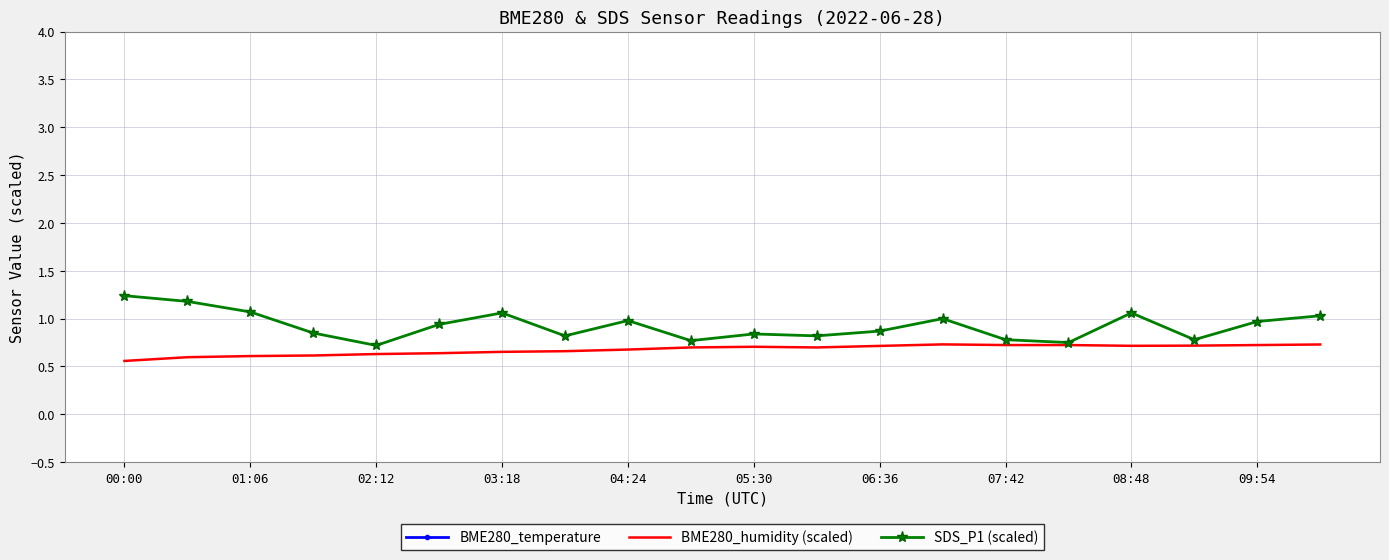

What is the spread (max minus min) of values at 00:00?

24.5